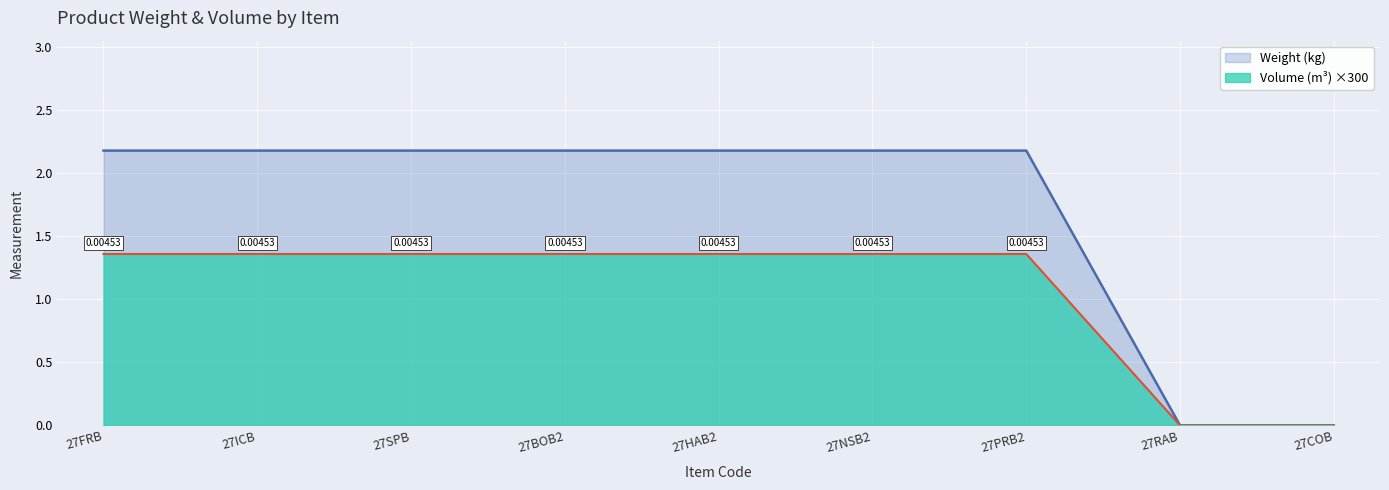

Which series has the largest total across all categories?

Weight (kg)